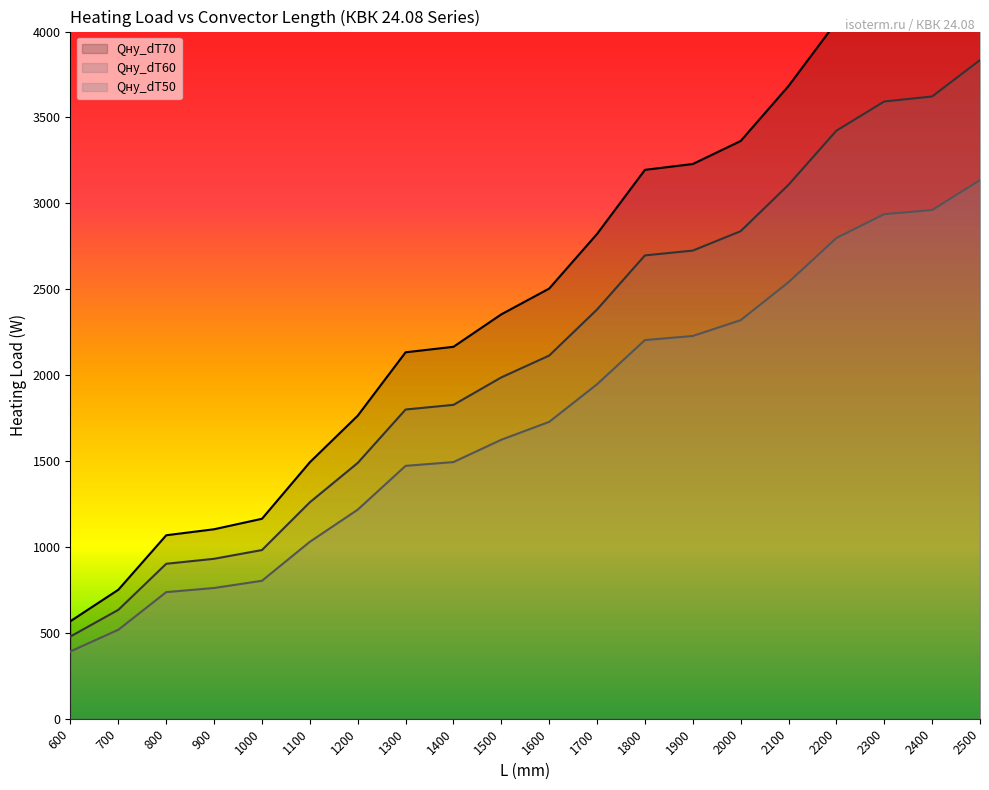

At which label is Qну_dT50 closest to 1763?

1600